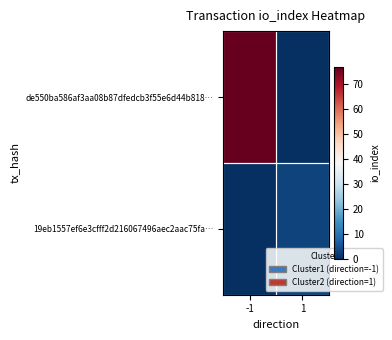

Reading left to right, what are all the values shown in this chart?

de550ba586af3aa08b87dfedcb3f55e6d44b818…: -1=77	1=0
19eb1557ef6e3cfff2d216067496aec2aac75fa…: -1=0	1=3